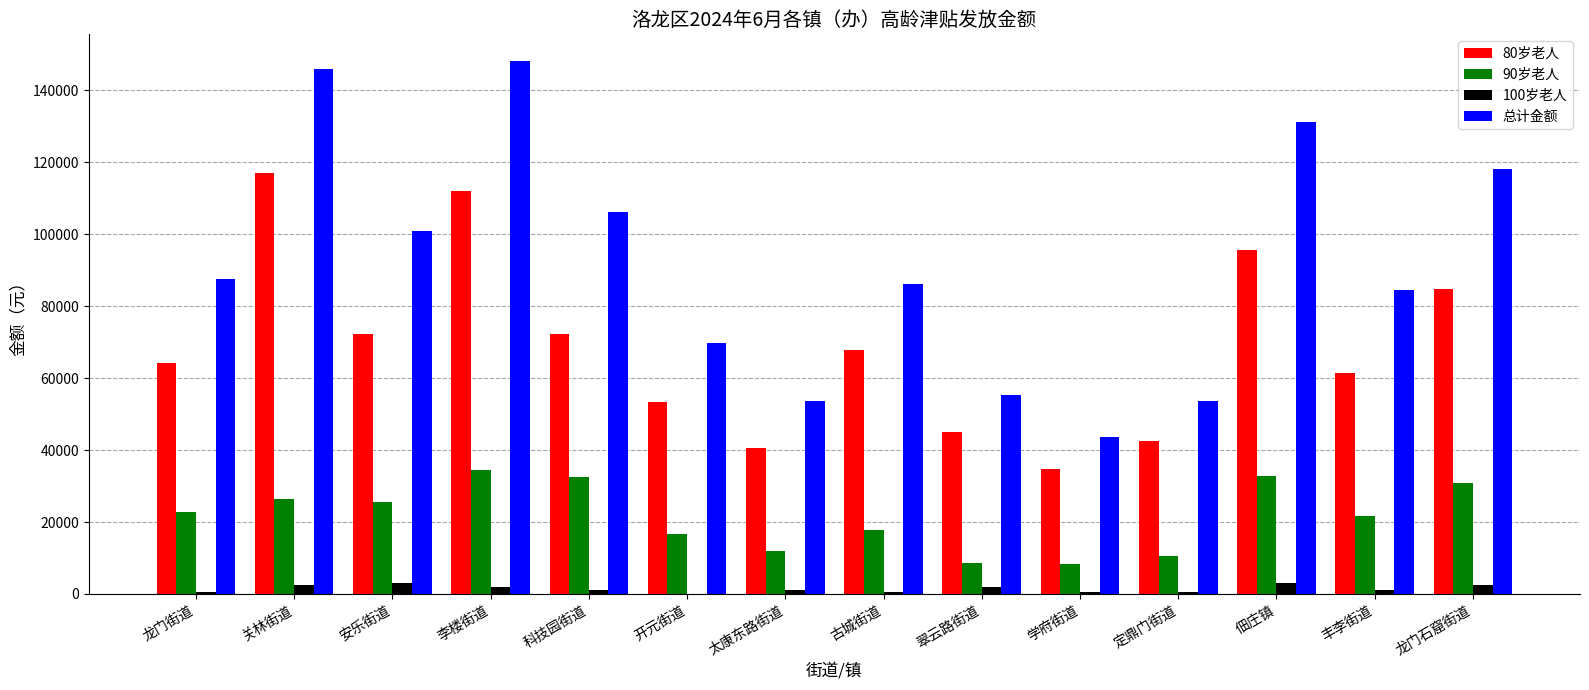

What is the maximum value shown in the chart?

148200